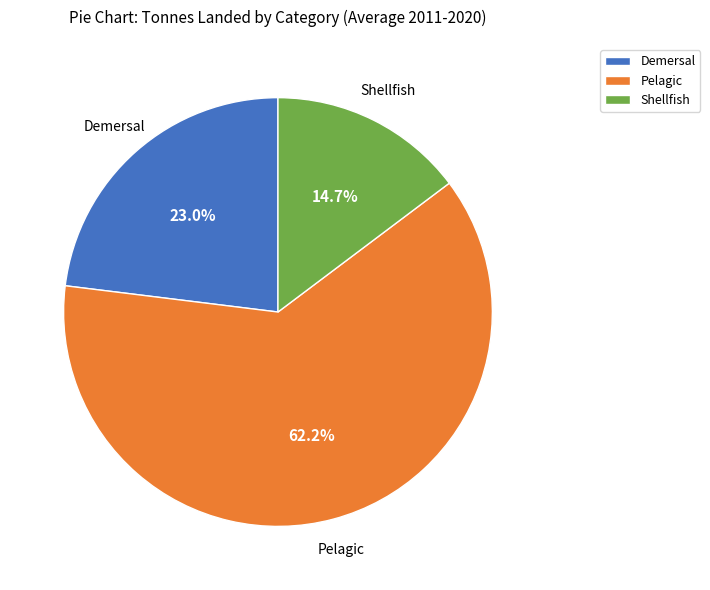

How many segments does this pie chart have?

3